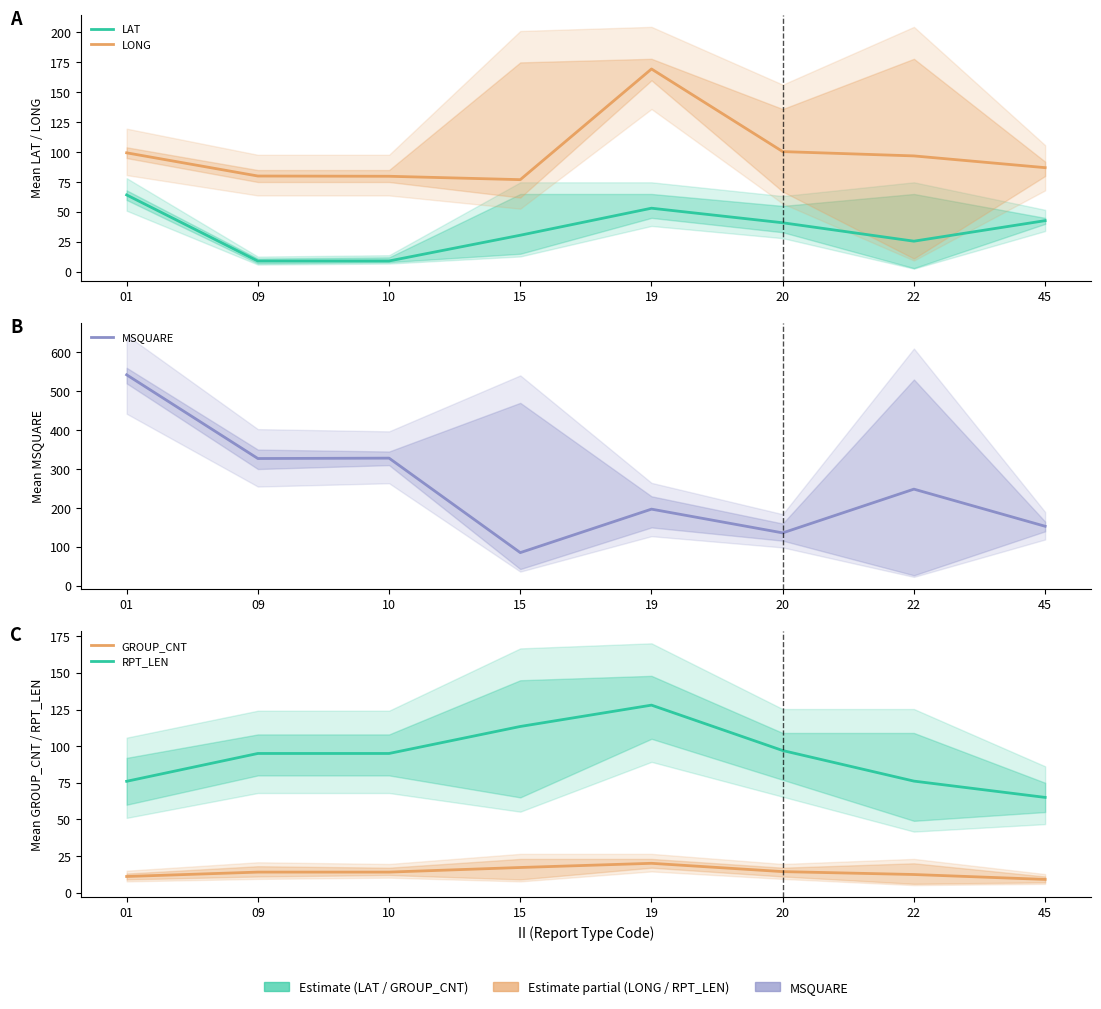

How many series are shown in this chart?

5